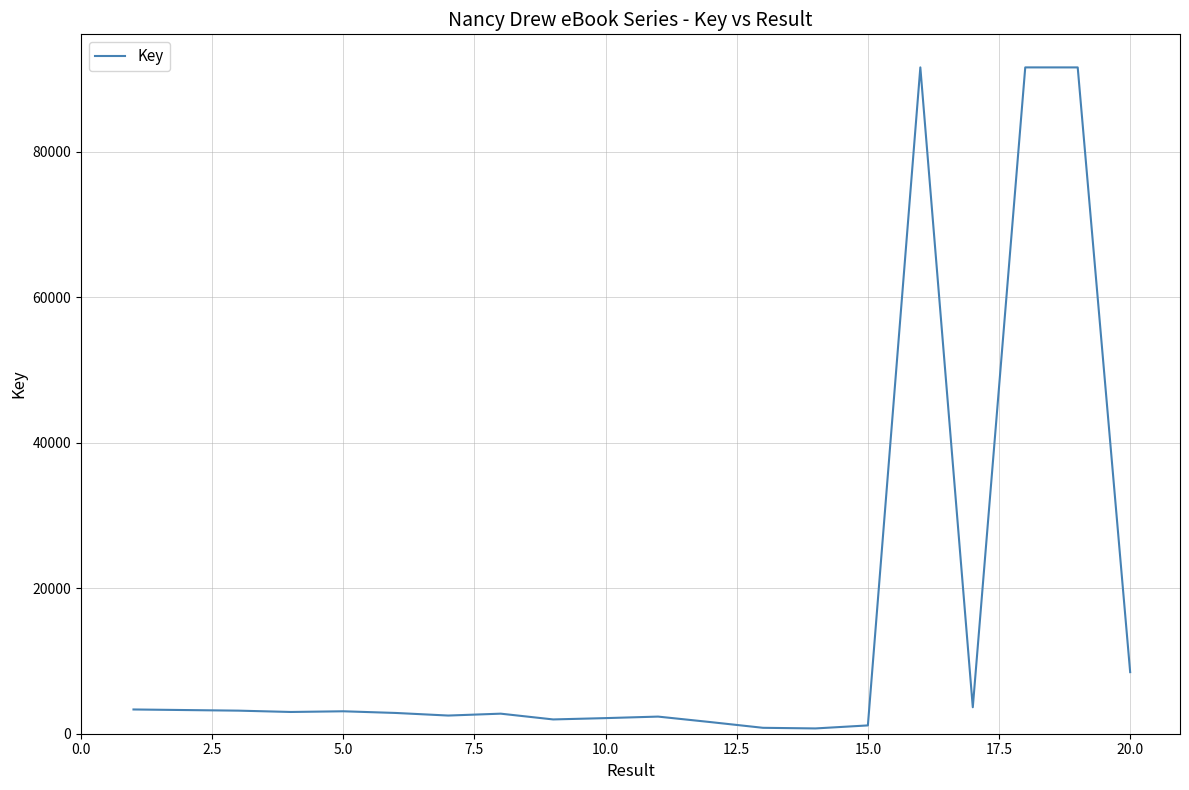

How many values are below 2991?

10